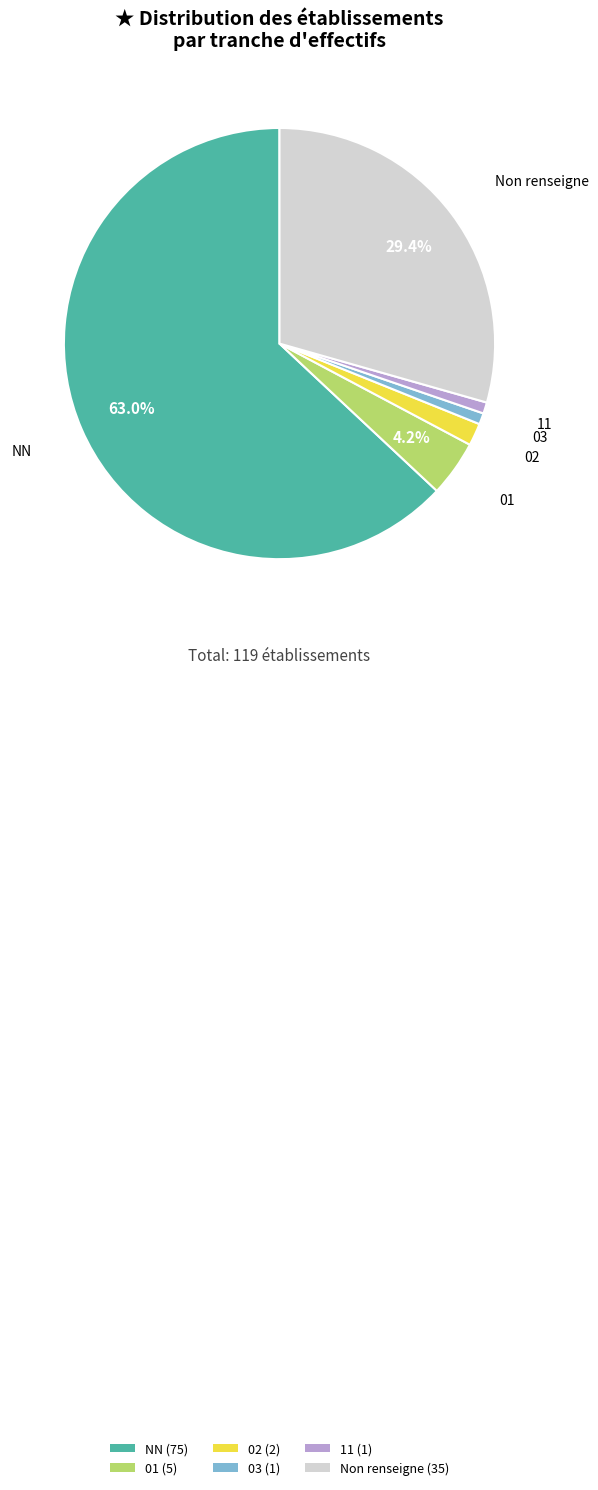

Is there a majority slice in this chart?

Yes